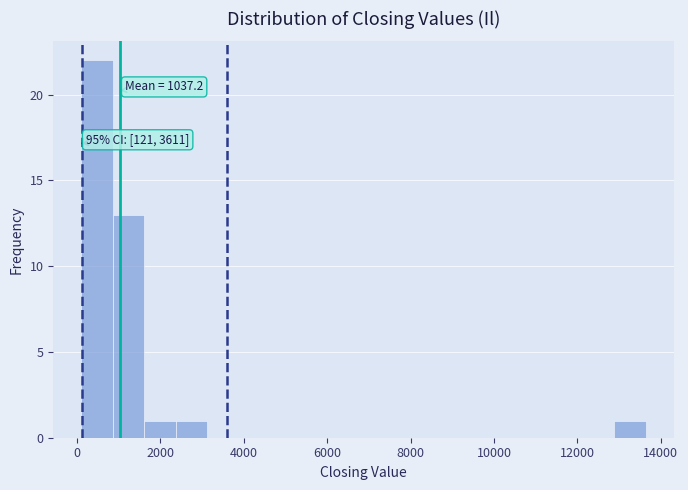

Read against the x-axis, roughly where is the centre of the tallest bar?

400